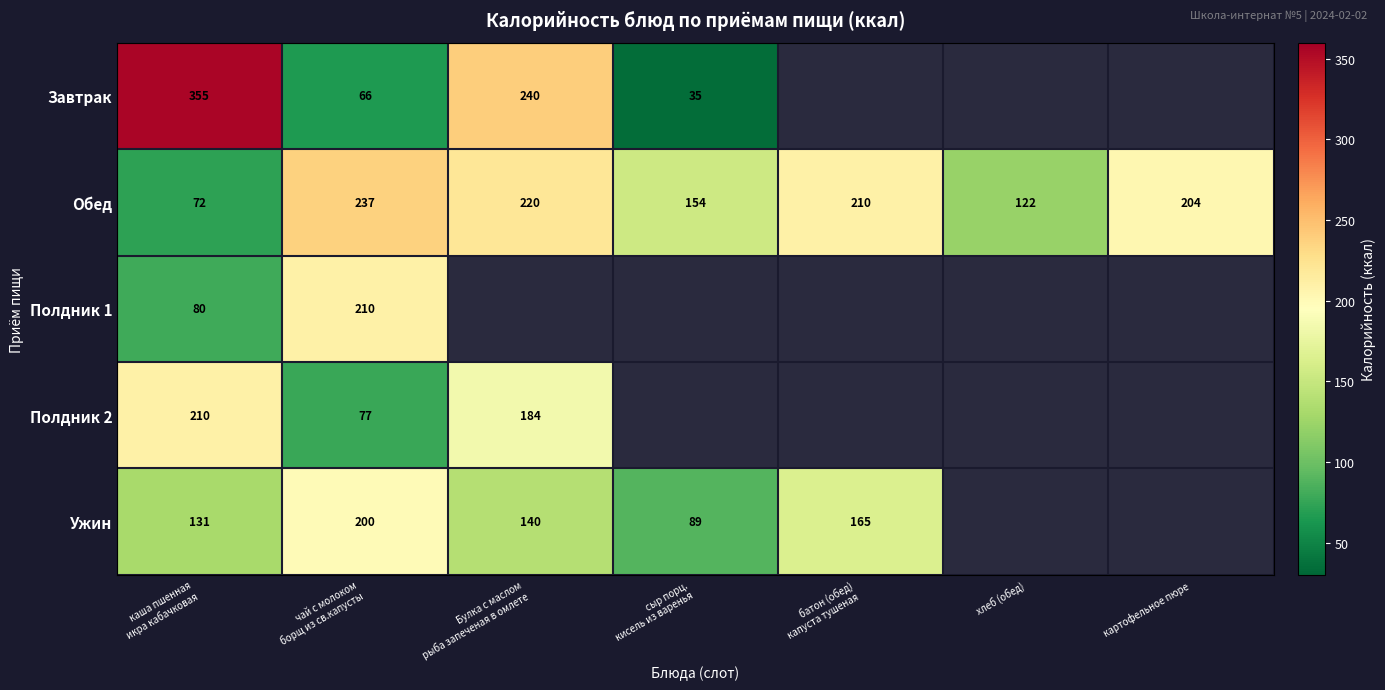

True or false: Обед has a value of 119 at картофельное пюре.

False